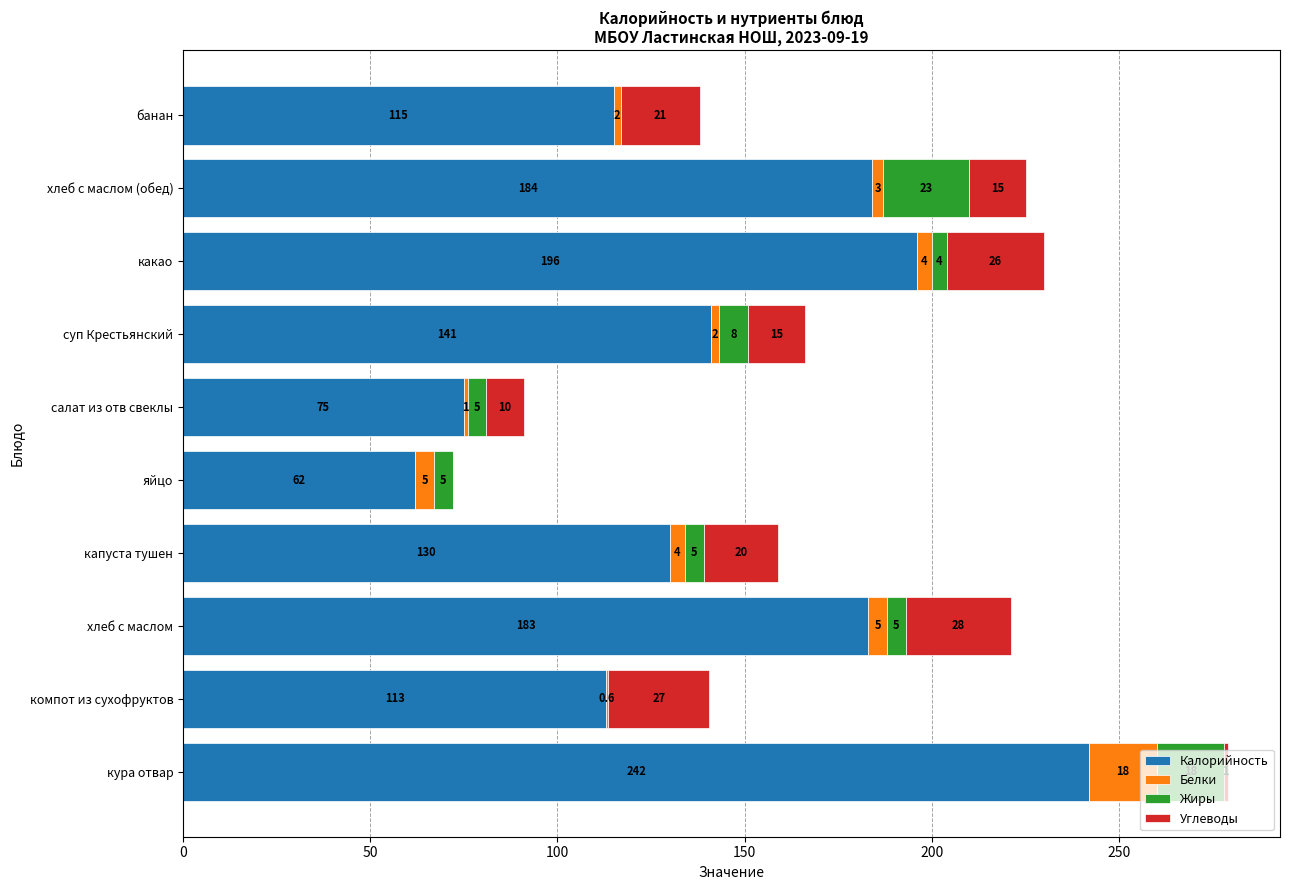

What is the maximum value for Калорийность?

242.0